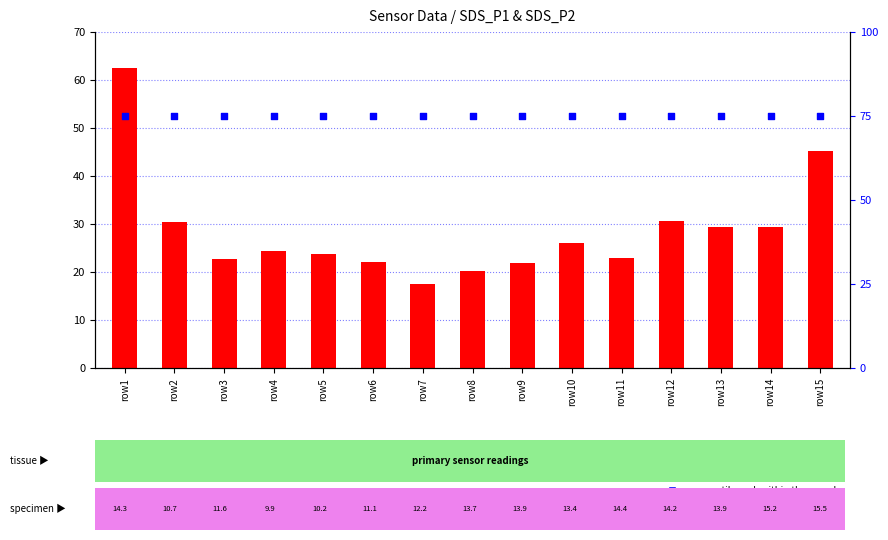

Which series contains the highest Y value?

percentile rank within the sample